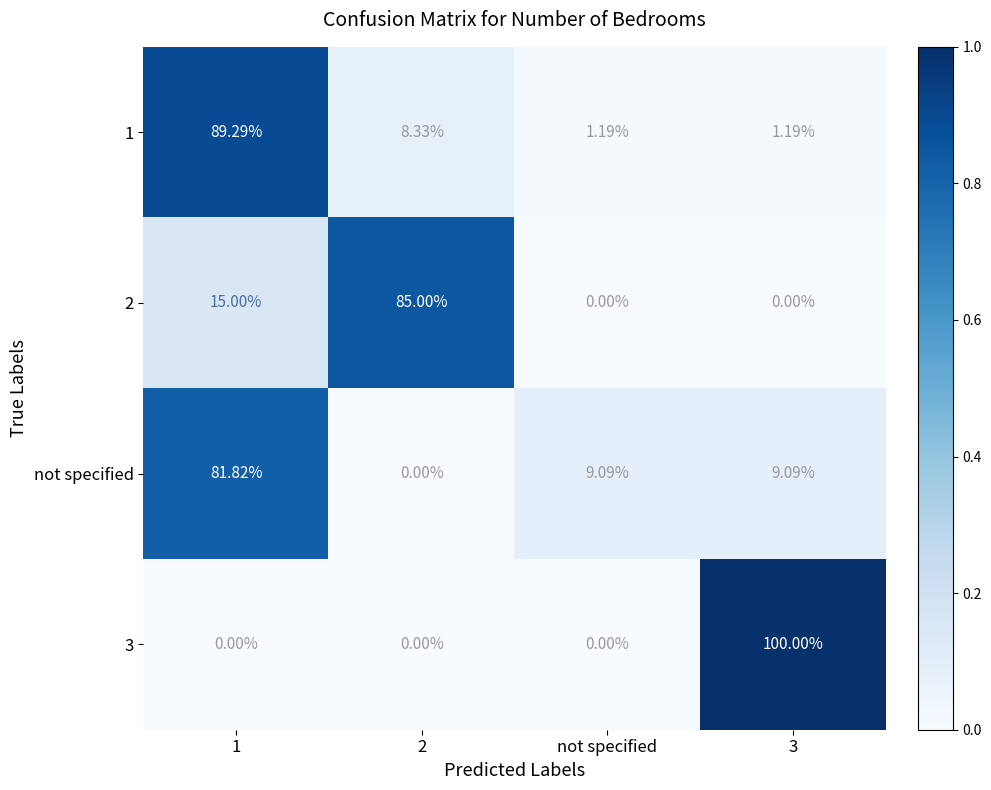

Which series changed the most between 1 and 2?

not specified